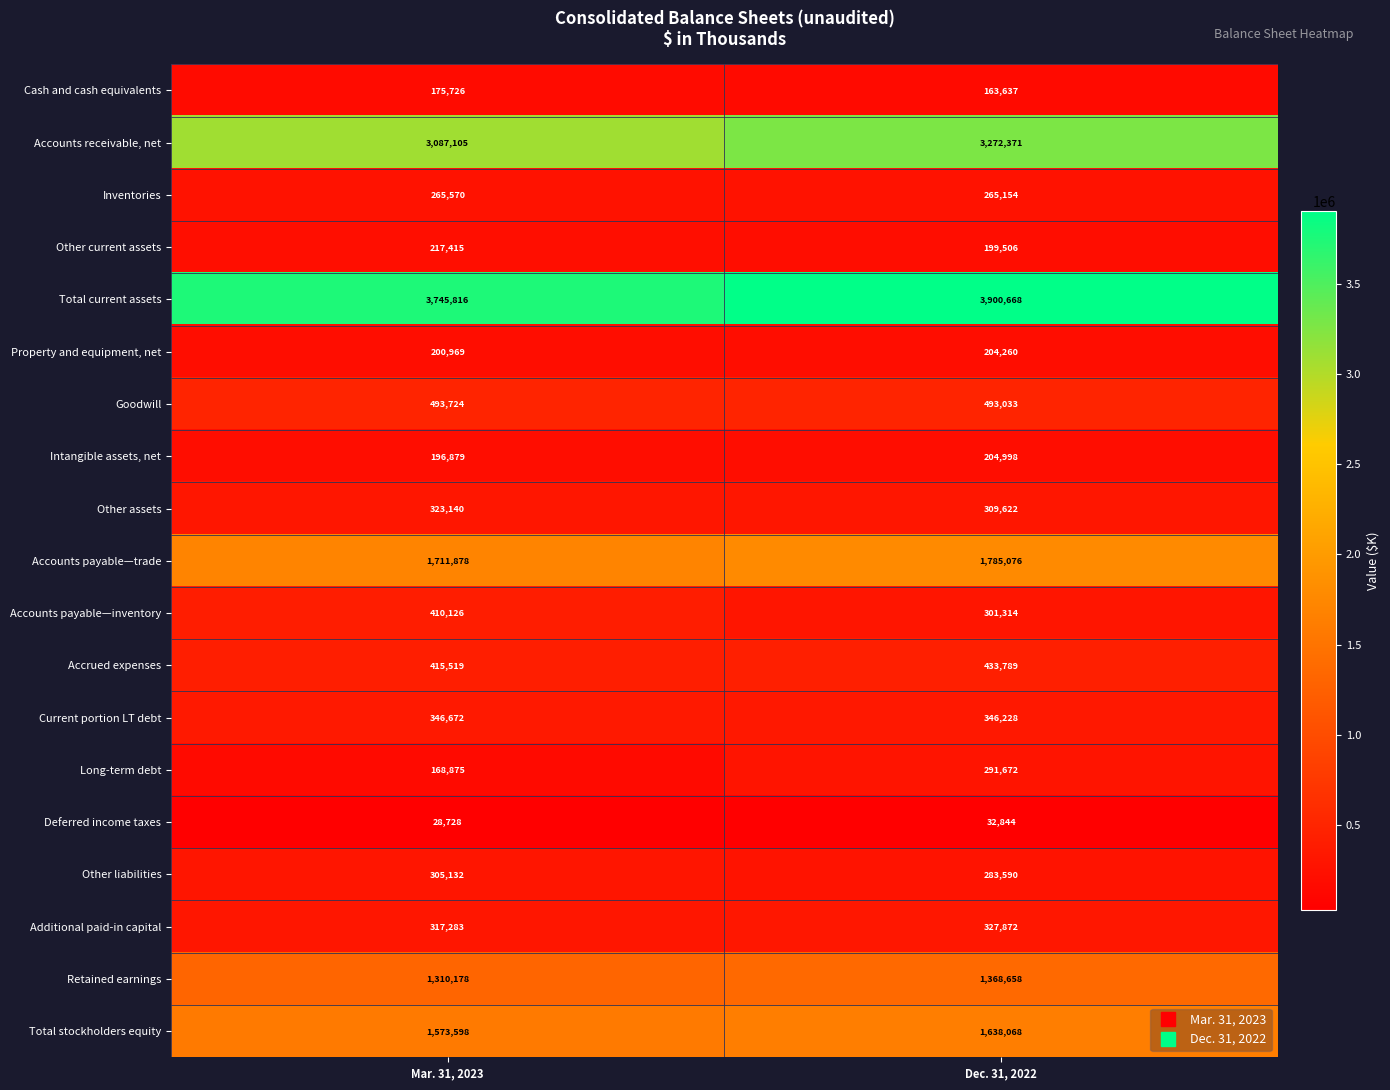

The value of Deferred income taxes at Mar. 31, 2023 is 51531. True or false?

False